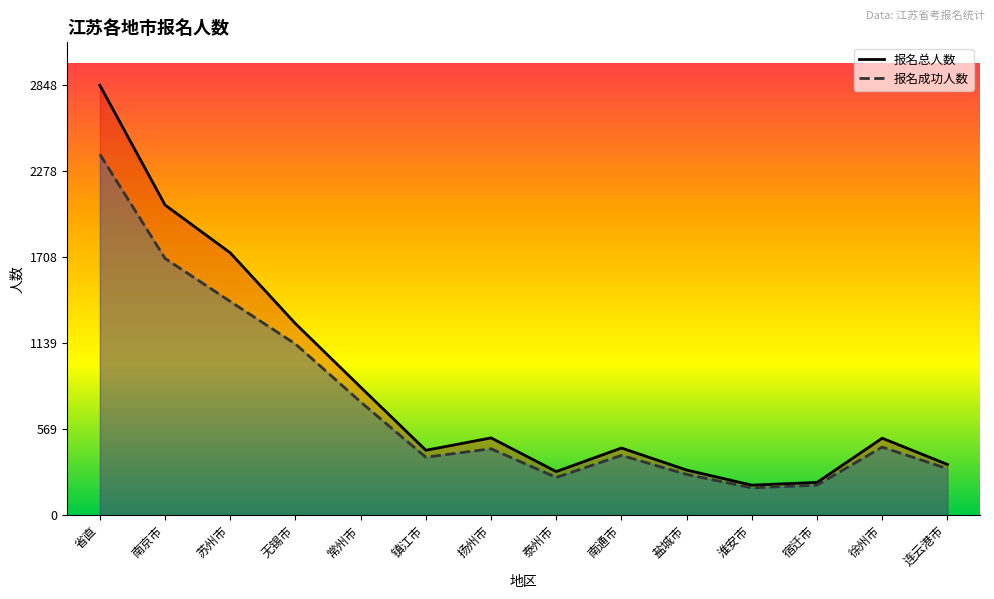

What is the average value of the 报名成功人数 series?

734